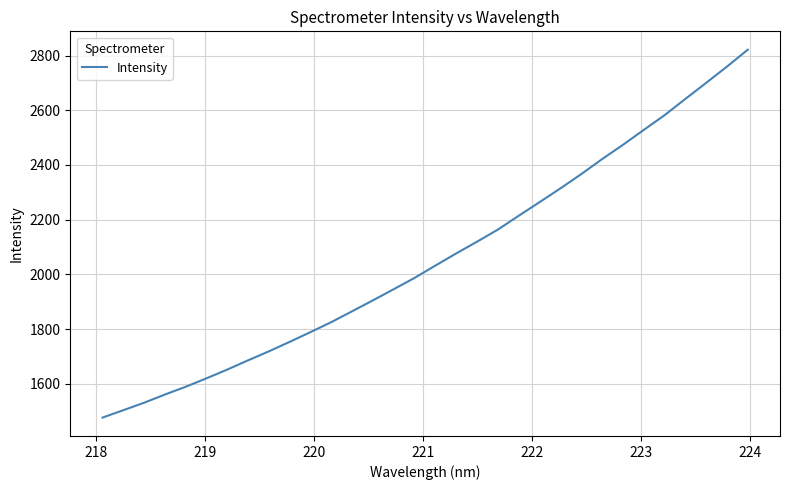

What is the difference between the maximum and minimum values?

1344.5